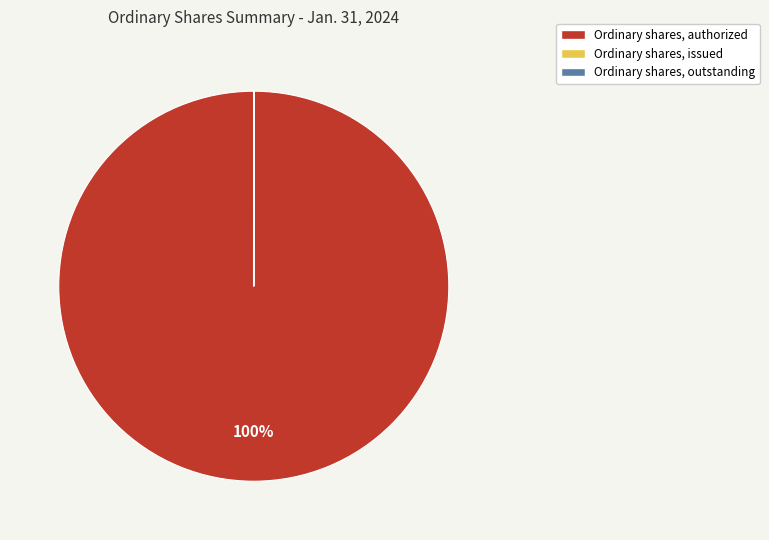

To the nearest percent, what is the difference between the largest and smallest slice percentages?

100%